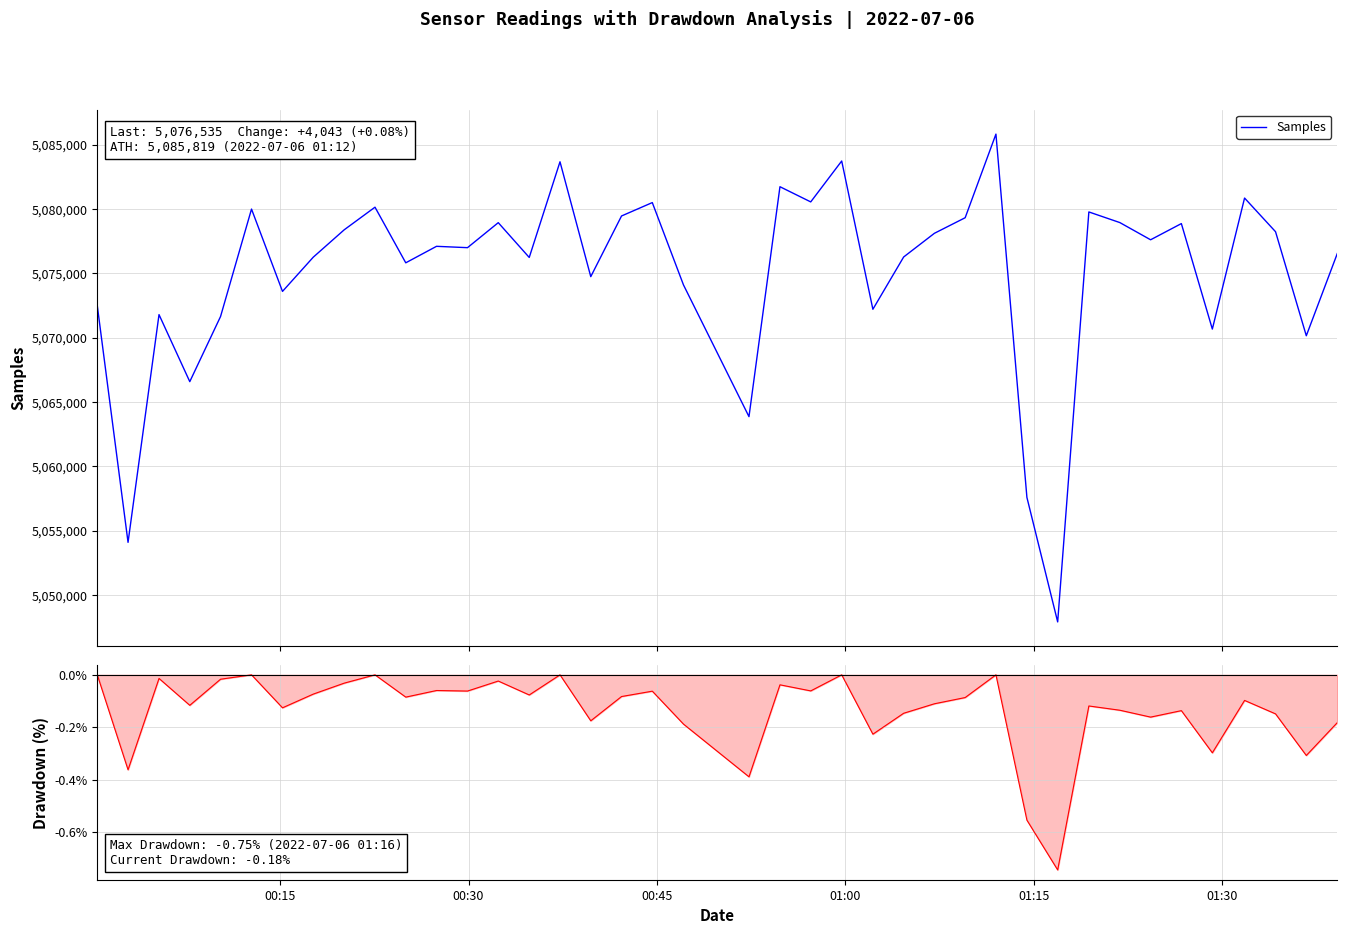

What is the highest value of the Samples series?

5085819